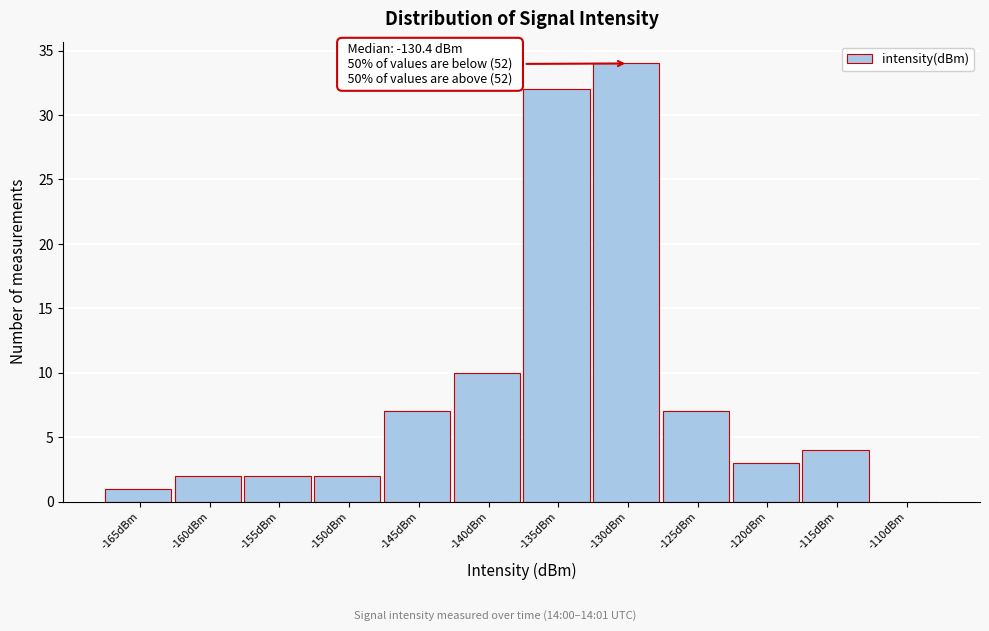

Reading left to right, what are all the values shown in this chart?

-165dBm=1	-160dBm=2	-155dBm=2	-150dBm=2	-145dBm=7	-140dBm=10	-135dBm=32	-130dBm=34	-125dBm=7	-120dBm=3	-115dBm=4	-110dBm=0